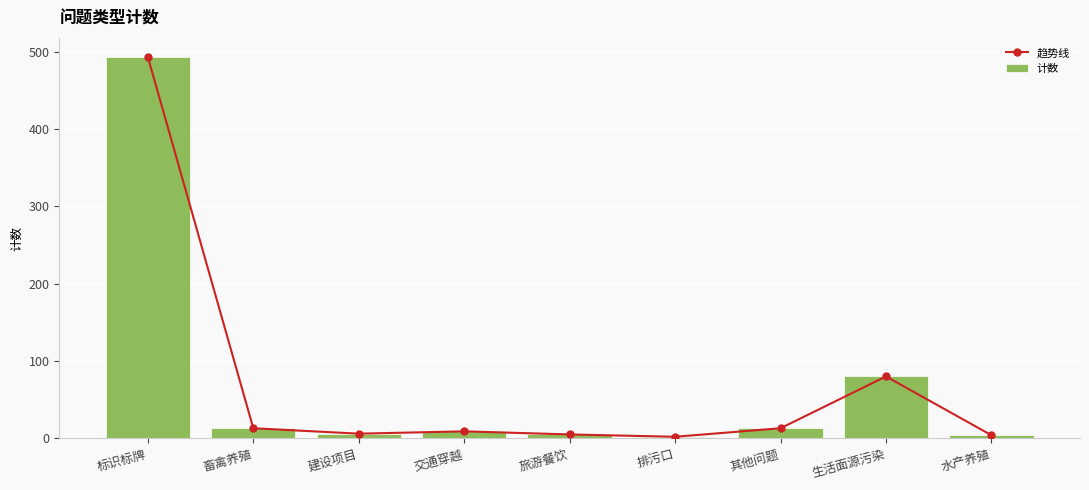

What is the sum of all 趋势线 values?

625